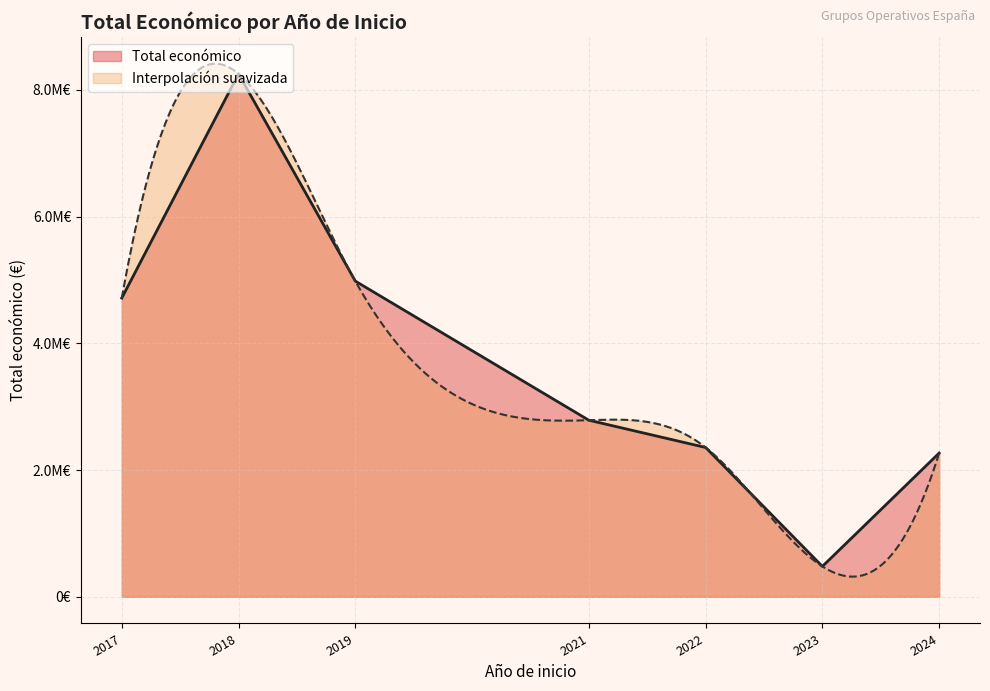

What is the sum of all values?

25845968